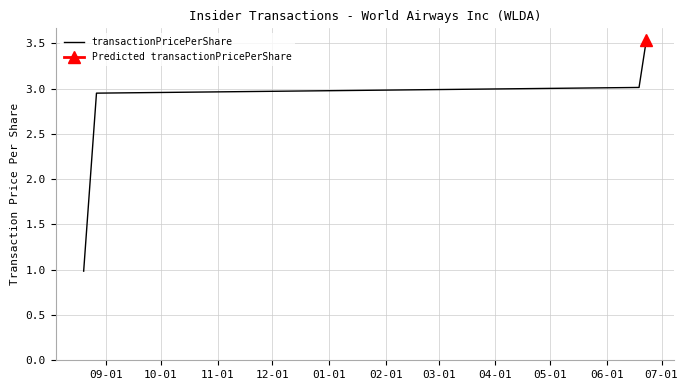

How many values in the transactionPricePerShare series exceed 3?

2